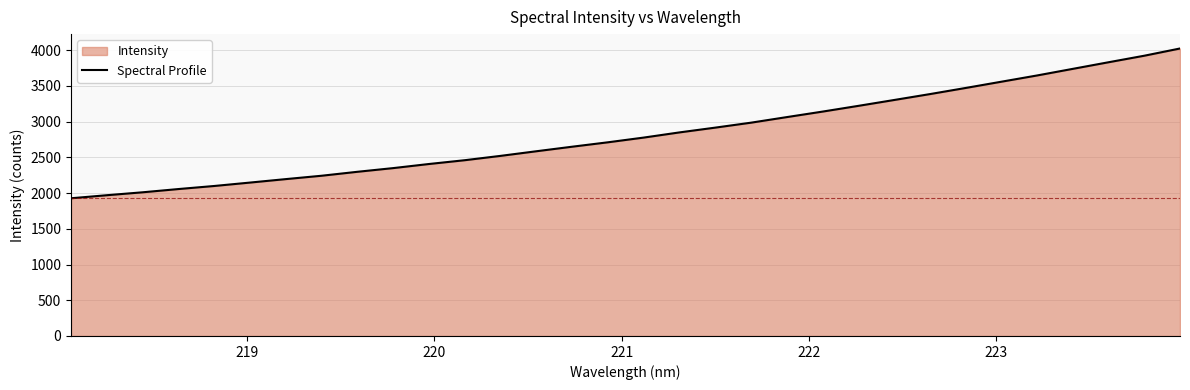

What is the maximum value shown in the chart?

4023.0